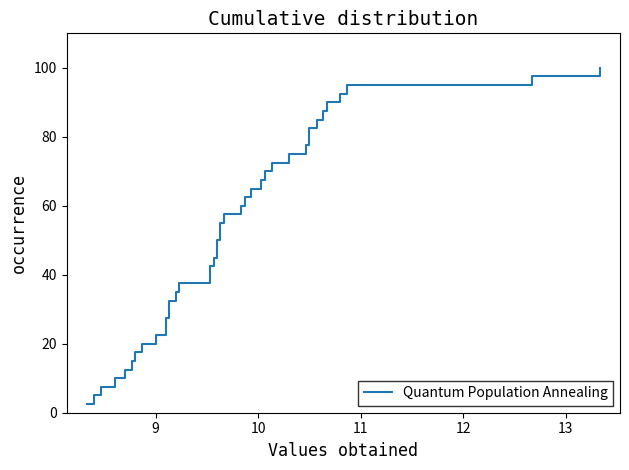

Is this an area chart (filled region under the line)?

No